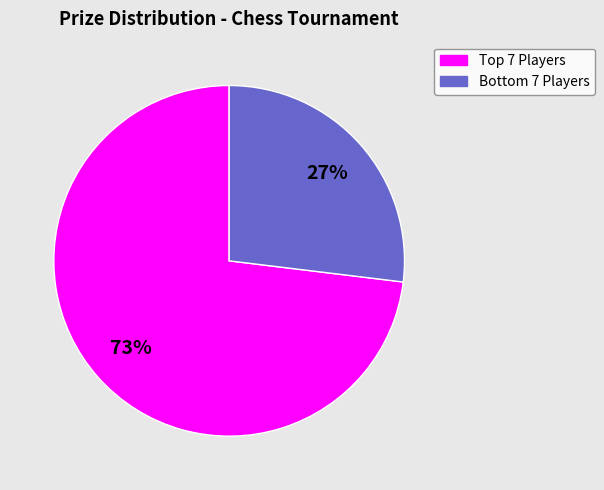

How many slices are in this pie chart?

2